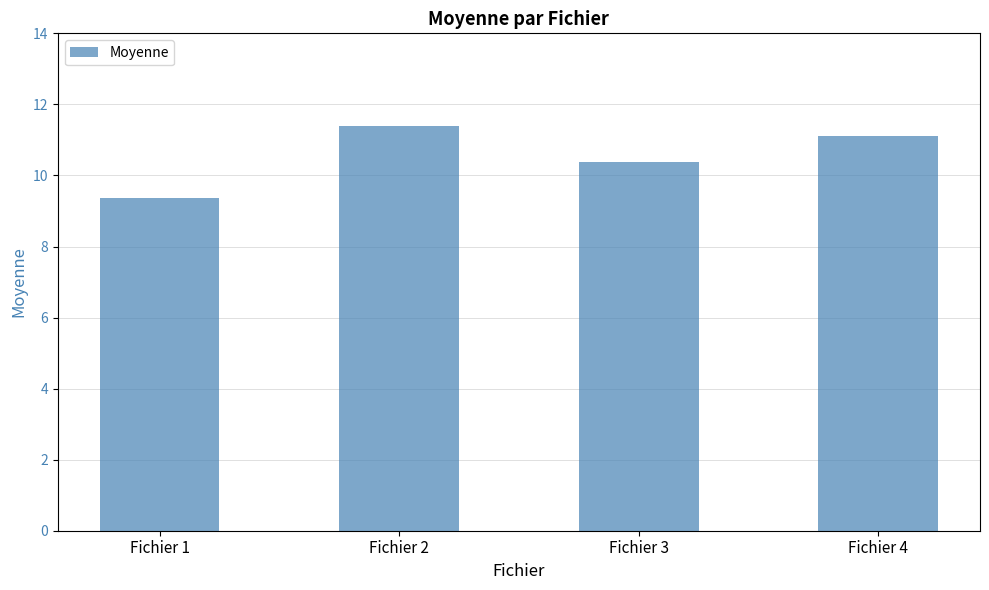

Reading left to right, transcribe all the data shown in this chart.

Fichier 1=9.4	Fichier 2=11.4	Fichier 3=10.4	Fichier 4=11.1